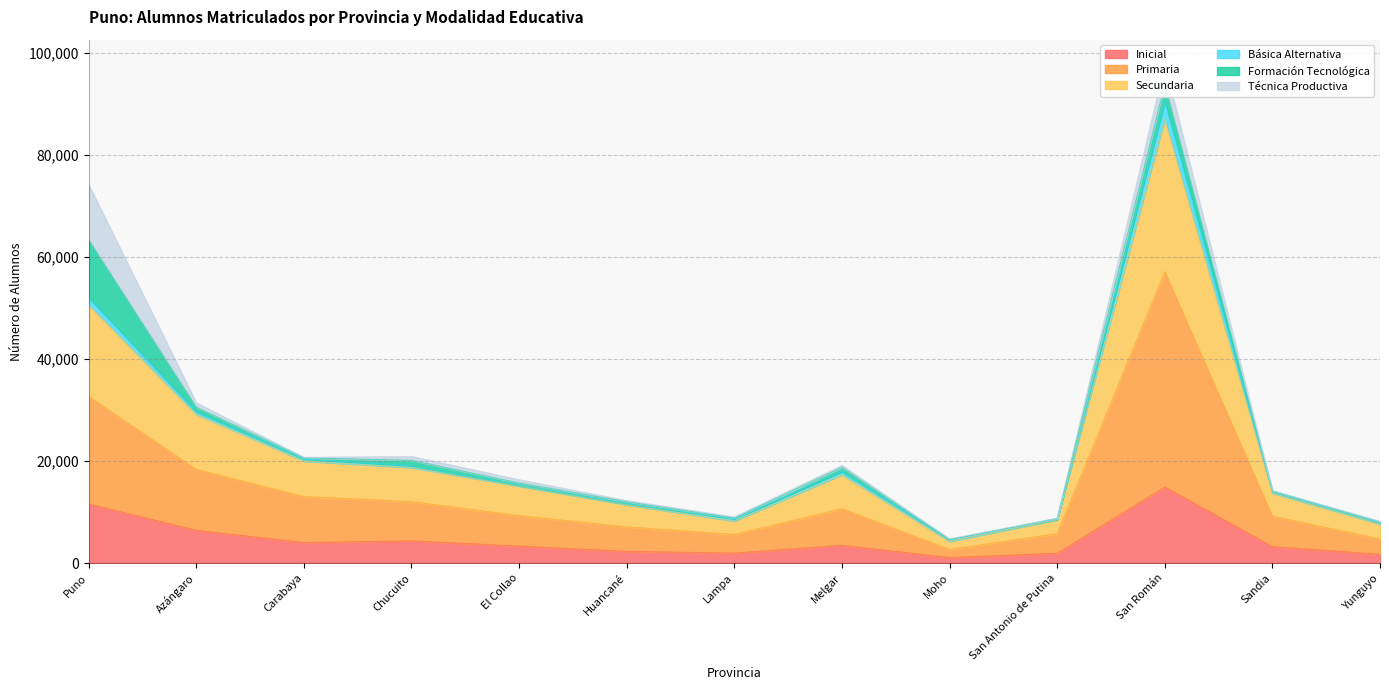

Rank the categories by Inicial value from highest to lowest.

San Román, Puno, Azángaro, Chucuito, Carabaya, Melgar, El Collao, Sandia, Huancané, Lampa, San Antonio de Putina, Yunguyo, Moho